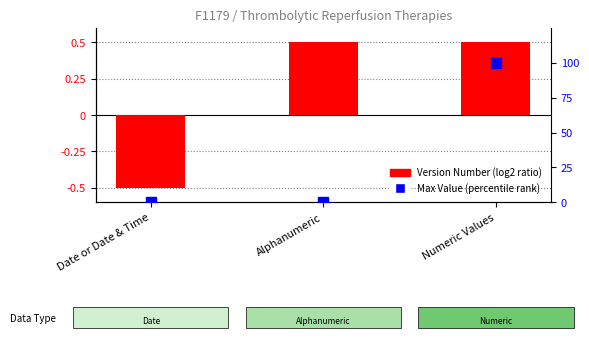

How many categories are shown in the chart?

3